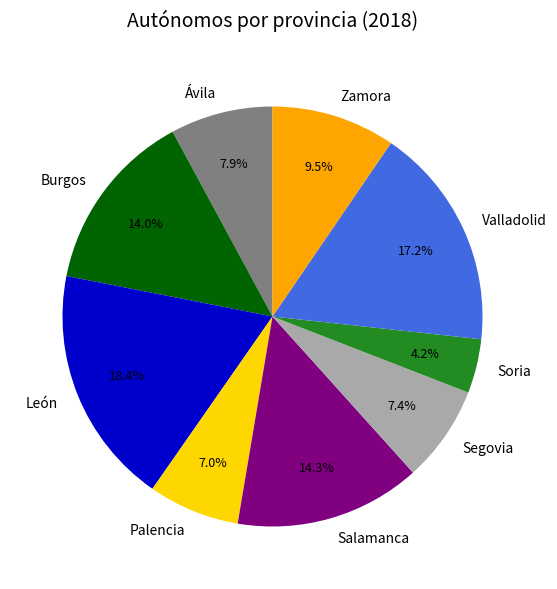

True or false: Burgos accounts for 14% of the total.

True